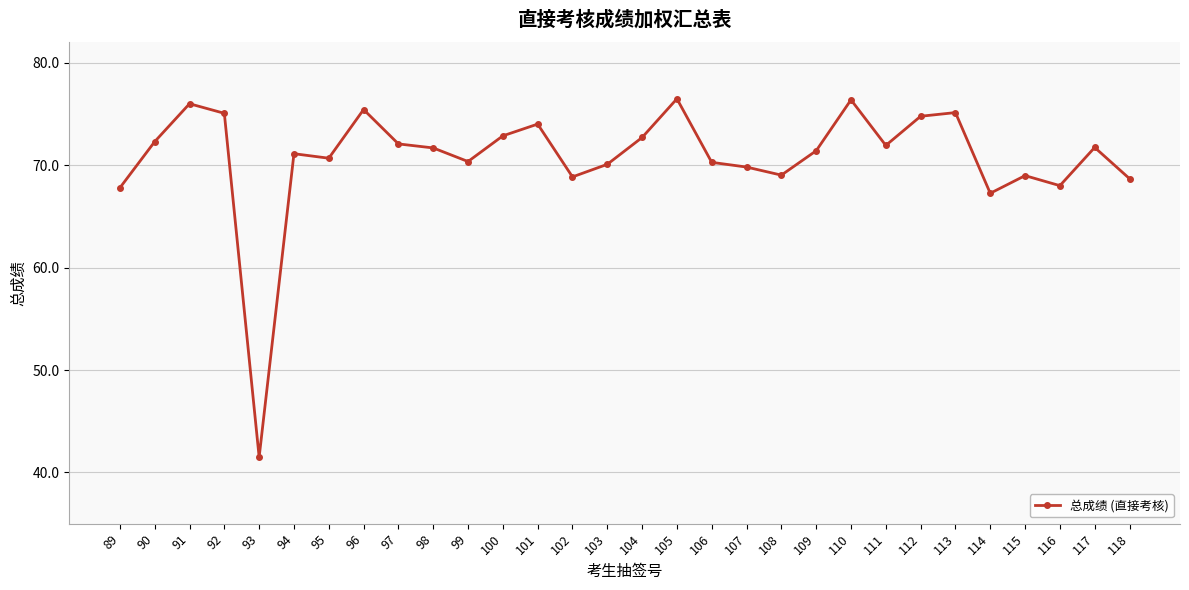

Which label corresponds to the smallest value in the chart?

93